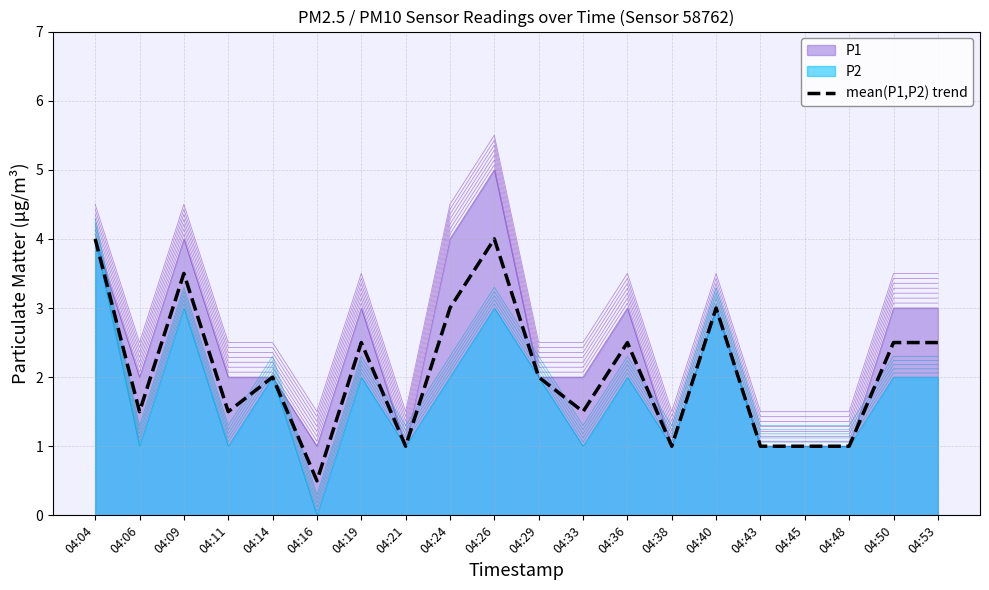

Reading left to right, transcribe all the data shown in this chart.

4.0	1.5	3.5	1.5	2.0	0.5	2.5	1.0	3.0	4.0	2.0	1.5	2.5	1.0	3.0	1.0	1.0	1.0	2.5	2.5